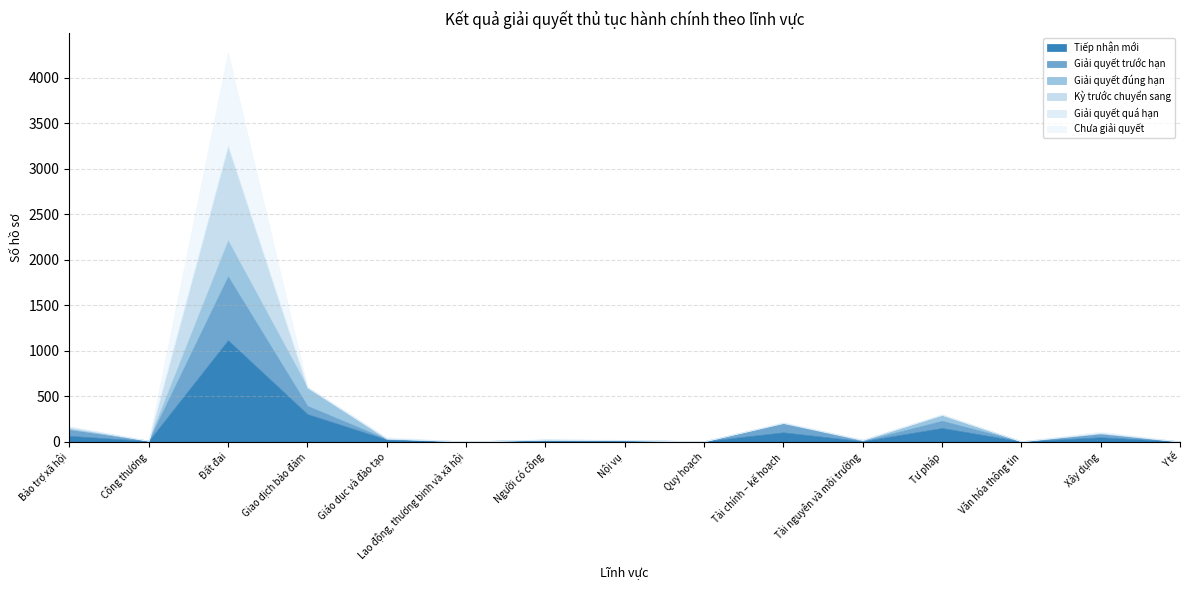

Reading right to left, what are all the values shown in this chart?

Tiếp nhận mới: Y tế=0	Xây dựng=47	Văn hóa thông tin=1	Tư pháp=149	Tài nguyên và môi trường=4	Tài chính – kế hoạch=101	Quy hoạch=3	Nội vụ=8	Người có công=11	Lao động, thương binh và xã hội=1	Giáo dục và đào tạo=22	Giao dịch bảo đảm=302	Đất đai=1114	Công thương=5	Bảo trợ xã hội=63
Giải quyết trước hạn: Y tế=0	Xây dựng=38	Văn hóa thông tin=1	Tư pháp=79	Tài nguyên và môi trường=3	Tài chính – kế hoạch=101	Quy hoạch=0	Nội vụ=6	Người có công=9	Lao động, thương binh và xã hội=0	Giáo dục và đào tạo=6	Giao dịch bảo đảm=91	Đất đai=701	Công thương=5	Bảo trợ xã hội=69
Giải quyết đúng hạn: Y tế=1	Xây dựng=3	Văn hóa thông tin=1	Tư pháp=64	Tài nguyên và môi trường=7	Tài chính – kế hoạch=0	Quy hoạch=0	Nội vụ=1	Người có công=0	Lao động, thương binh và xã hội=1	Giáo dục và đào tạo=5	Giao dịch bảo đảm=204	Đất đai=396	Công thương=0	Bảo trợ xã hội=7
Kỳ trước chuyển sang: Y tế=1	Xây dựng=8	Văn hóa thông tin=1	Tư pháp=2	Tài nguyên và môi trường=6	Tài chính – kế hoạch=5	Quy hoạch=0	Nội vụ=2	Người có công=2	Lao động, thương binh và xã hội=0	Giáo dục và đào tạo=2	Giao dịch bảo đảm=0	Đất đai=1039	Công thương=0	Bảo trợ xã hội=22
Giải quyết quá hạn: Y tế=0	Xây dựng=0	Văn hóa thông tin=0	Tư pháp=0	Tài nguyên và môi trường=0	Tài chính – kế hoạch=0	Quy hoạch=0	Nội vụ=0	Người có công=0	Lao động, thương binh và xã hội=0	Giáo dục và đào tạo=0	Giao dịch bảo đảm=0	Đất đai=0	Công thương=0	Bảo trợ xã hội=0
Chưa giải quyết: Y tế=0	Xây dựng=14	Văn hóa thông tin=0	Tư pháp=8	Tài nguyên và môi trường=0	Tài chính – kế hoạch=5	Quy hoạch=3	Nội vụ=3	Người có công=4	Lao động, thương binh và xã hội=0	Giáo dục và đào tạo=13	Giao dịch bảo đảm=7	Đất đai=1030	Công thương=0	Bảo trợ xã hội=9